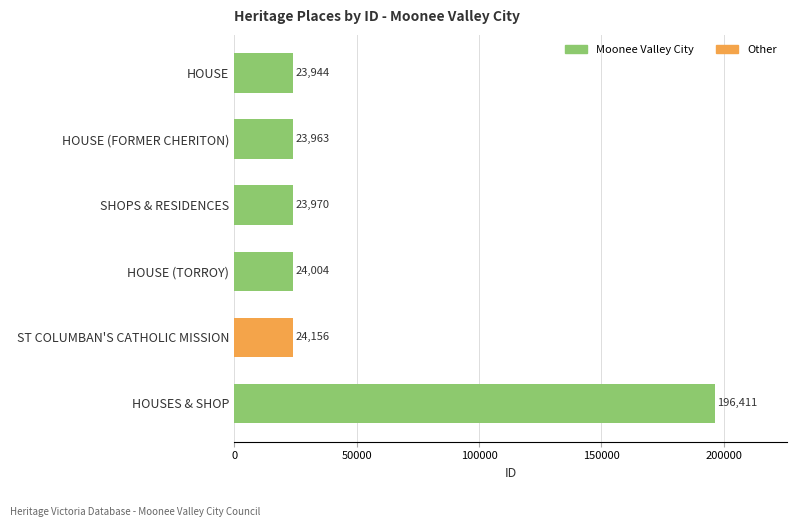

The value at HOUSES & SHOP is 196411. True or false?

True